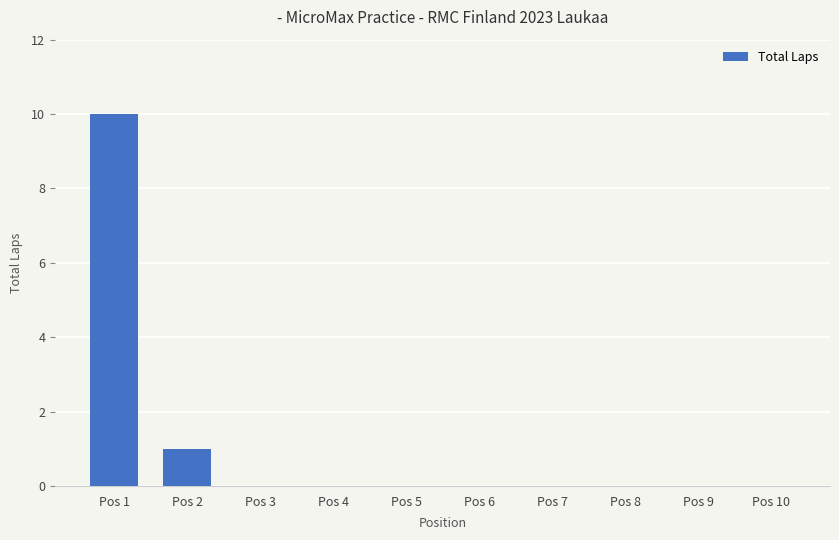

Are the bars grouped side by side (vs. stacked)?

No